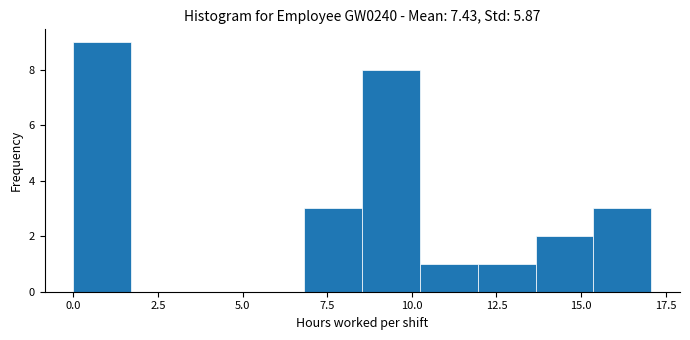

Read against the x-axis, roughly where is the centre of the tallest bar?

1.0